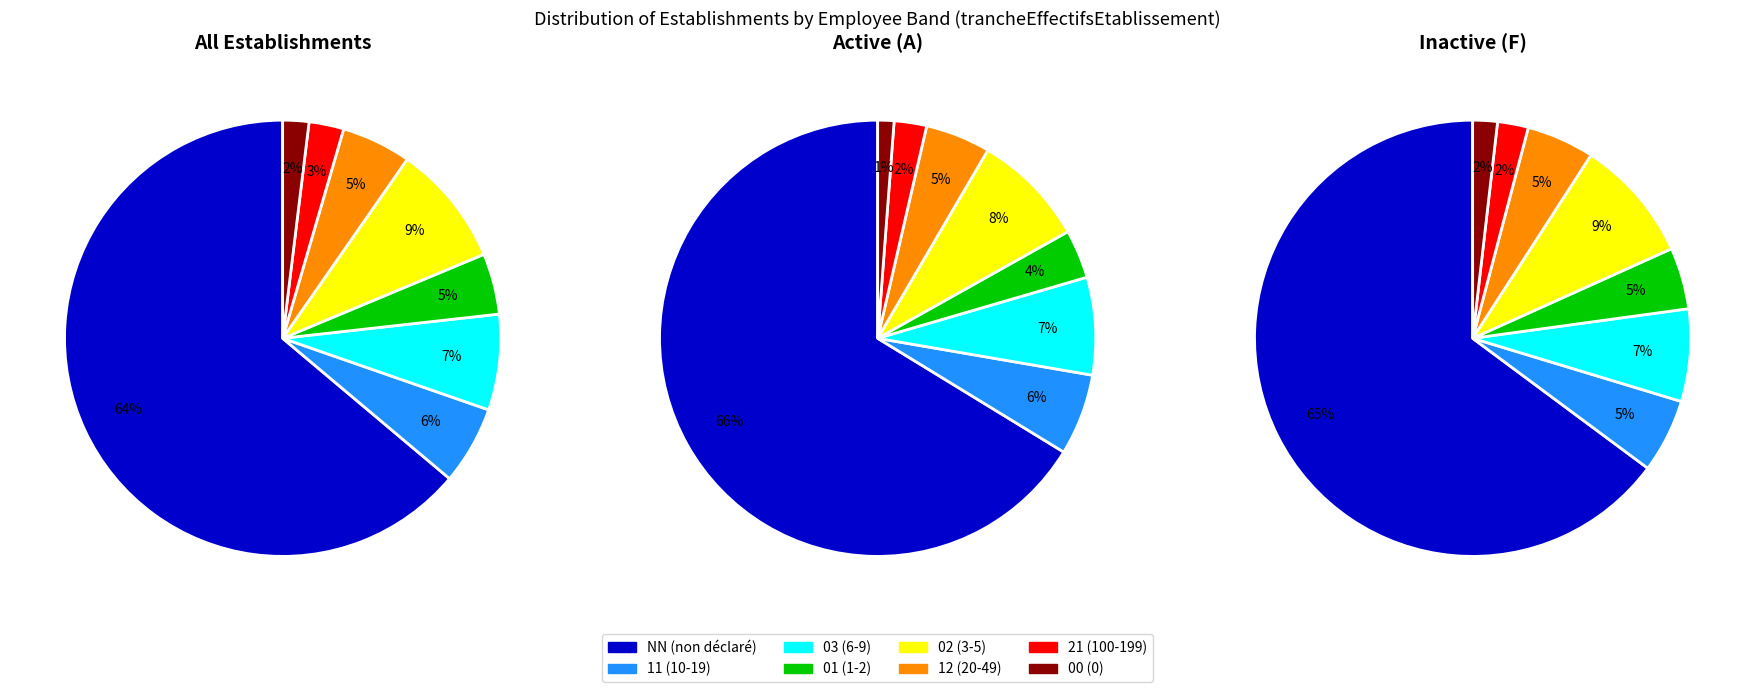

How many slices are in this pie chart?

8